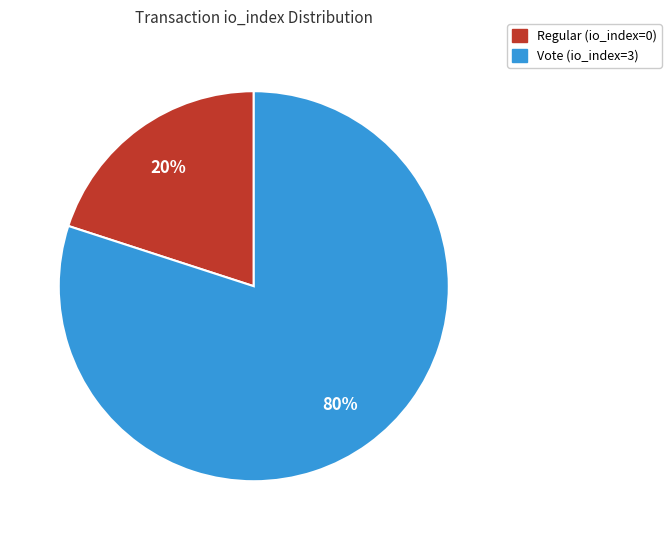

Rank the categories by value from lowest to highest.

Regular (io_index=0), Vote (io_index=3)